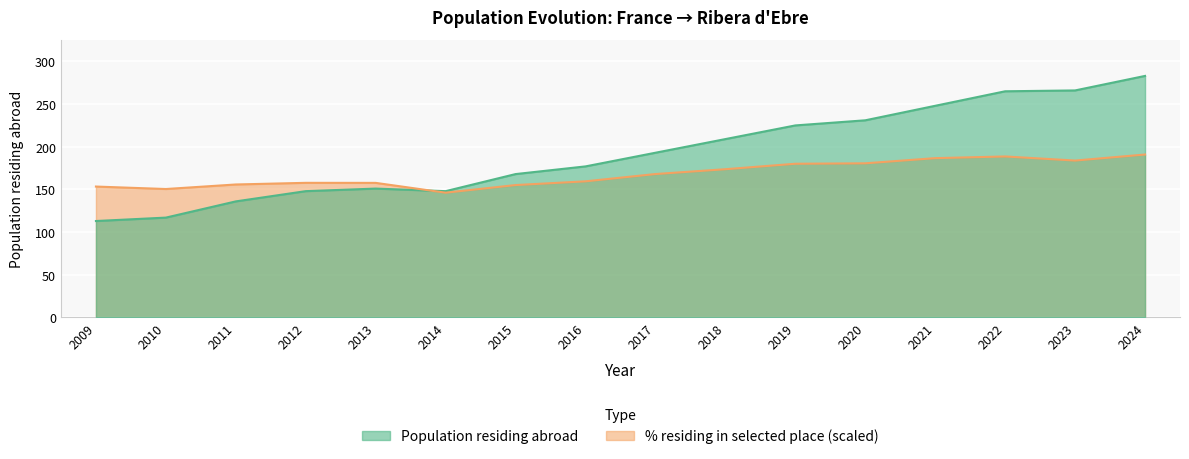

Reading left to right, extract all data points from this chart.

Population residing abroad: 2009=113.0	2010=117.0	2011=136.0	2012=148.0	2013=151.0	2014=148.0	2015=168.0	2016=177.0	2017=193.0	2018=209.0	2019=225.0	2020=231.0	2021=248.0	2022=265.0	2023=266.0	2024=283.0
% residing in selected place: 2009=153.4	2010=150.5	2011=155.8	2012=157.7	2013=157.7	2014=146.2	2015=155.1	2016=159.5	2017=168.0	2018=173.7	2019=180.1	2020=180.6	2021=186.7	2022=188.6	2023=183.8	2024=190.9